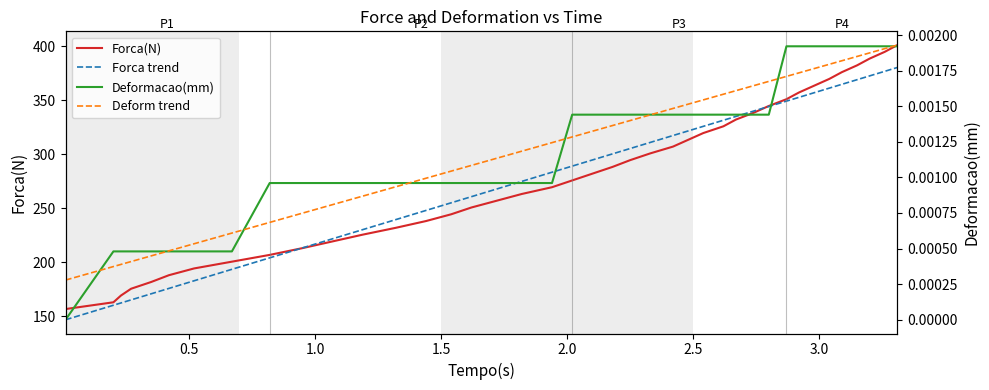

True or false: Forca(N) and Deformacao(mm) cross at least once.

False